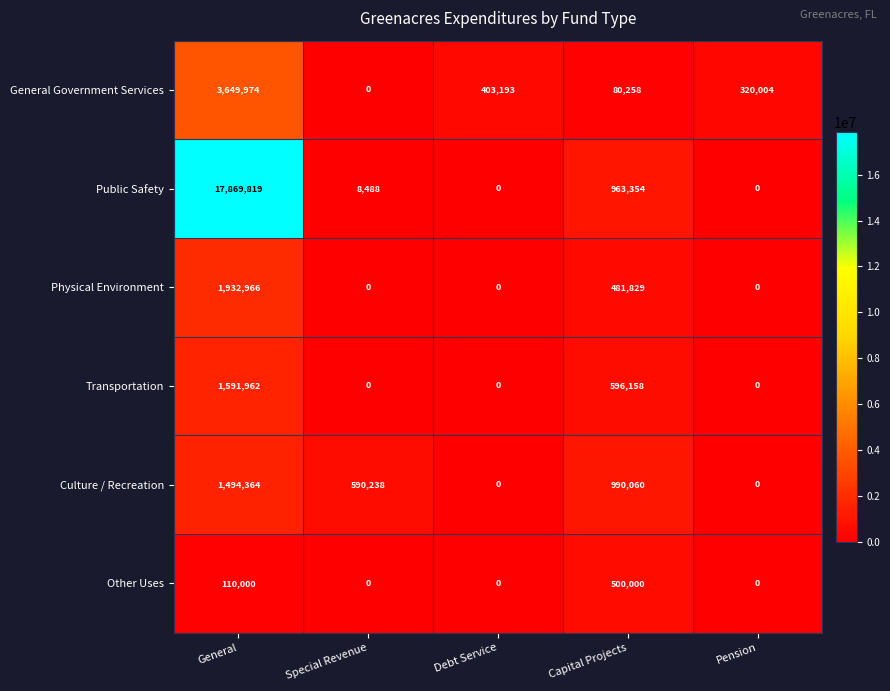

What is the spread (max minus min) of values at Pension?

320004